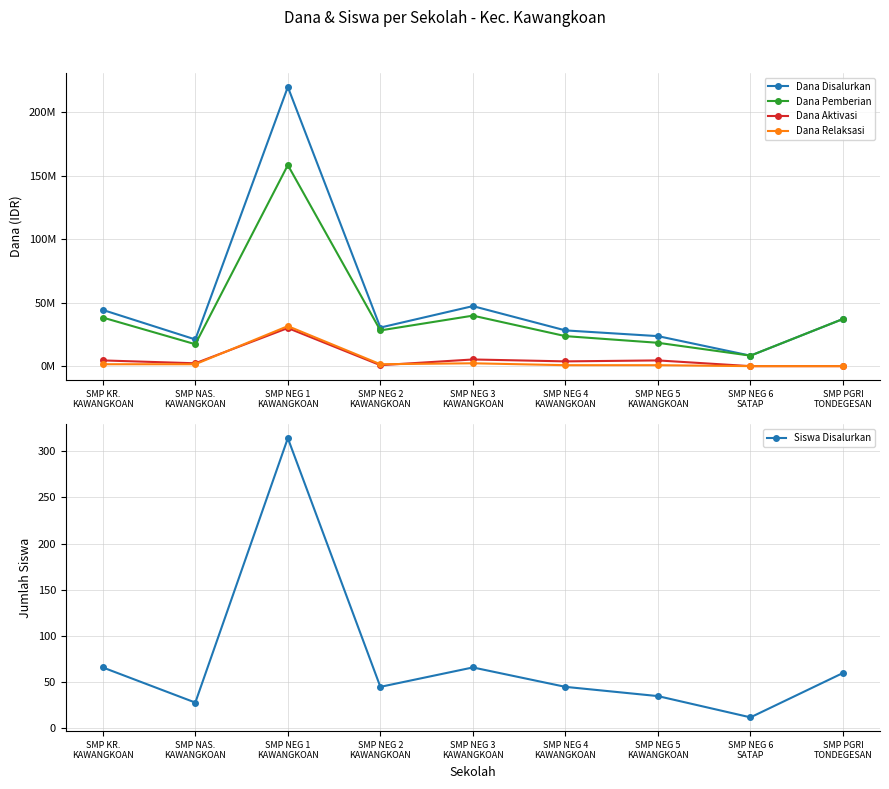

What are all the series names shown in the legend?

Dana Disalurkan, Dana Pemberian, Dana Aktivasi, Dana Relaksasi, Siswa Disalurkan